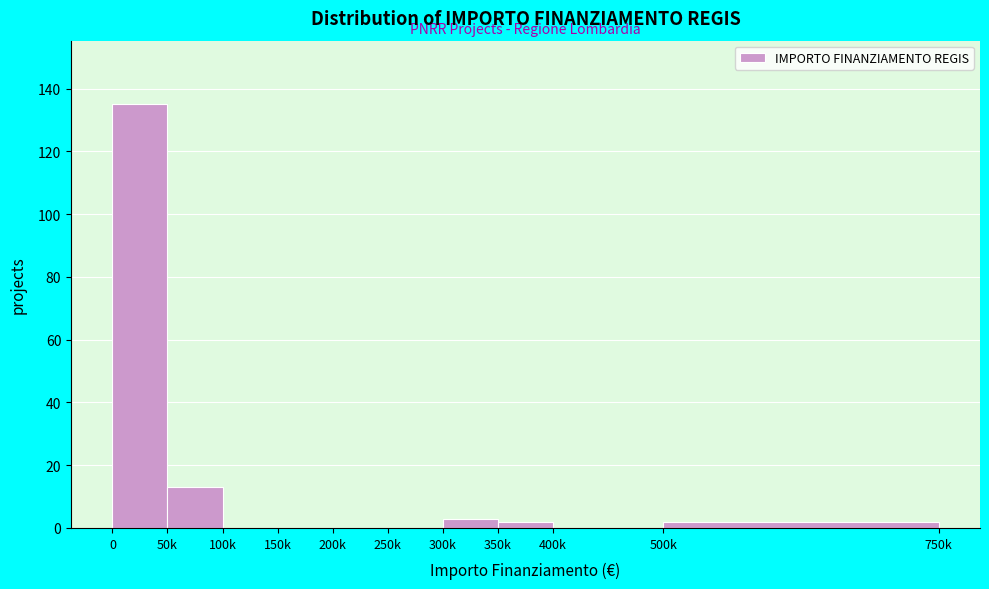

Reading left to right, what are all the values shown in this chart?

0=135	50k=13	100k=0	150k=0	200k=0	250k=0	300k=3	350k=2	400k=0	500k=2